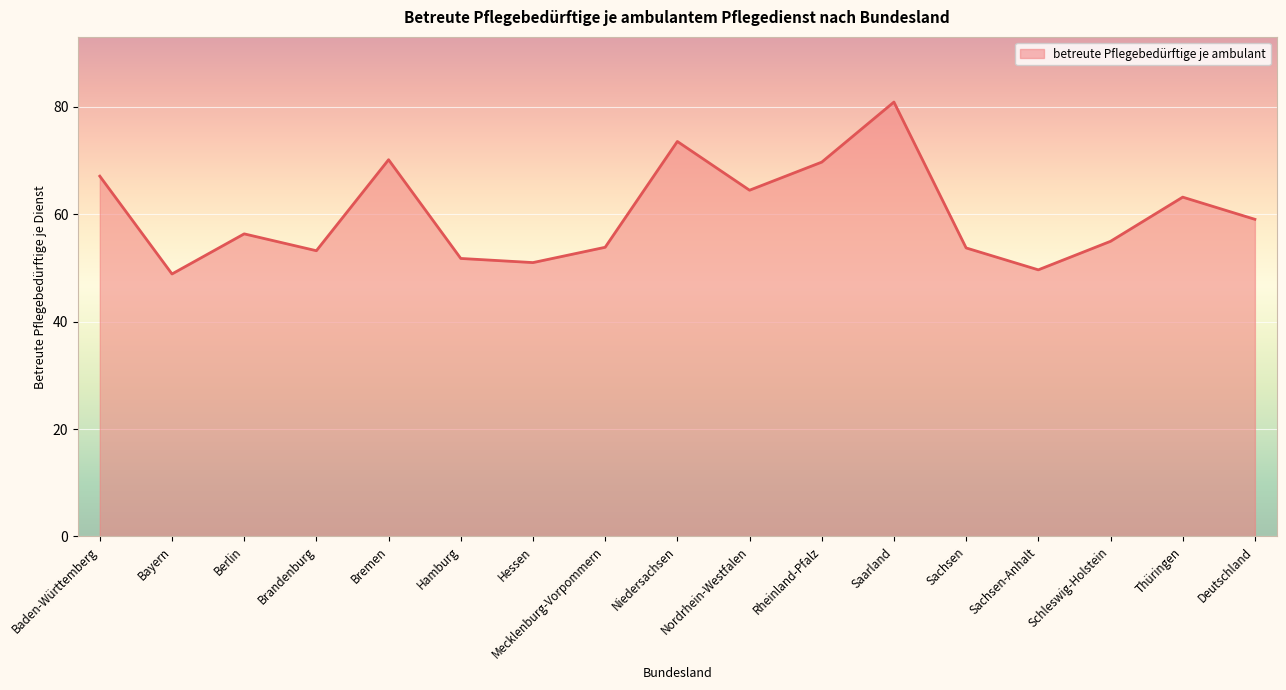

What position from the right is Sachsen?

5